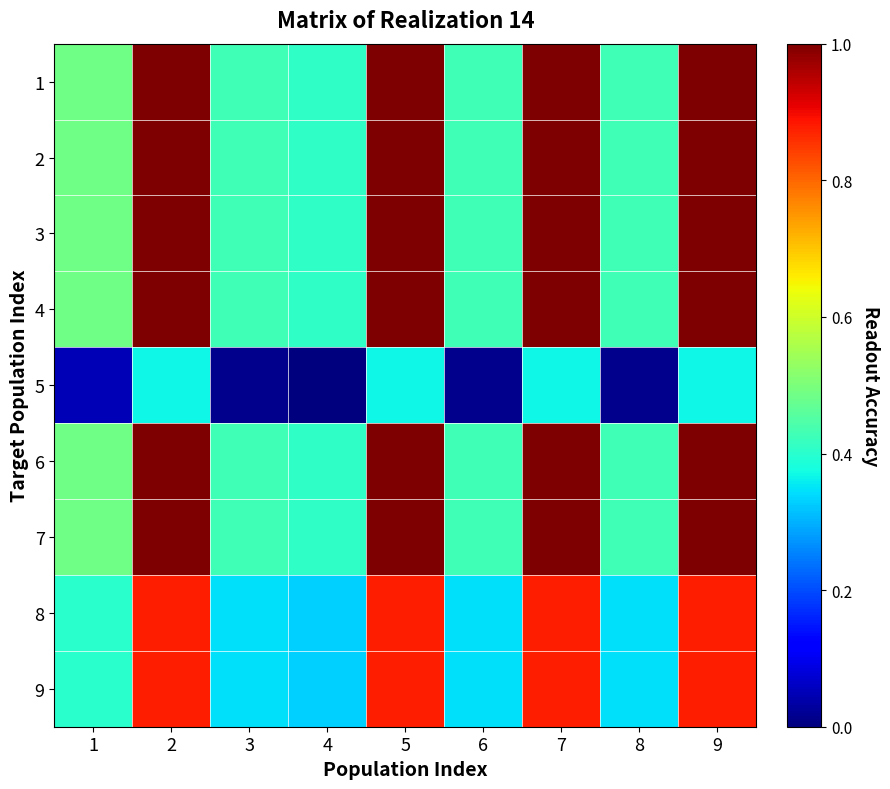

At which category is the sum across all series the highest?

2